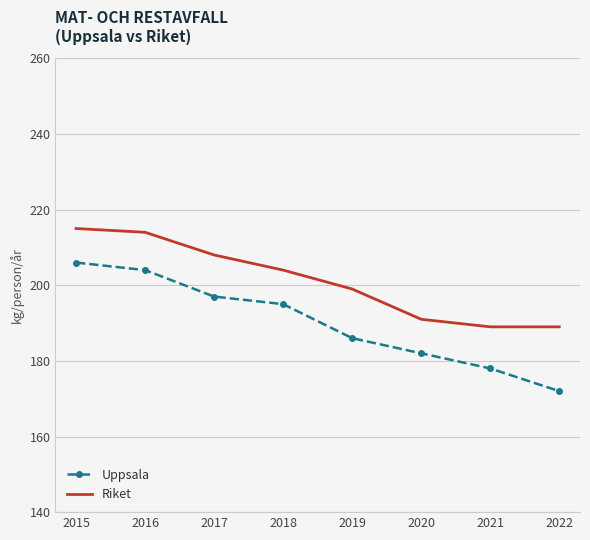

What is the minimum value for Riket?

189